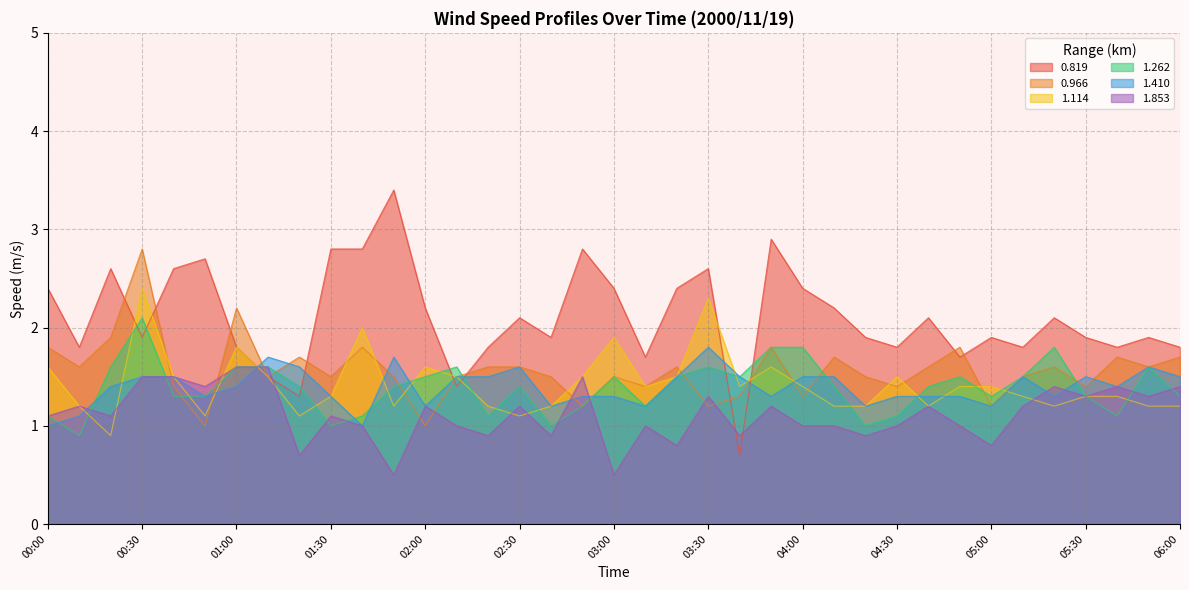

How many times do 1.114 and 0.819 cross each other?

6